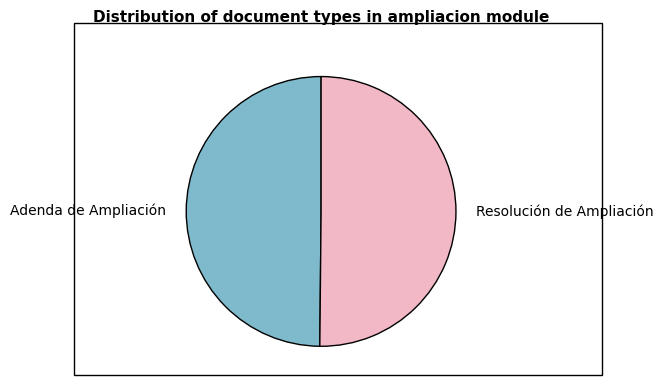

The Resolución de Ampliación slice represents 50% of the pie. True or false?

True